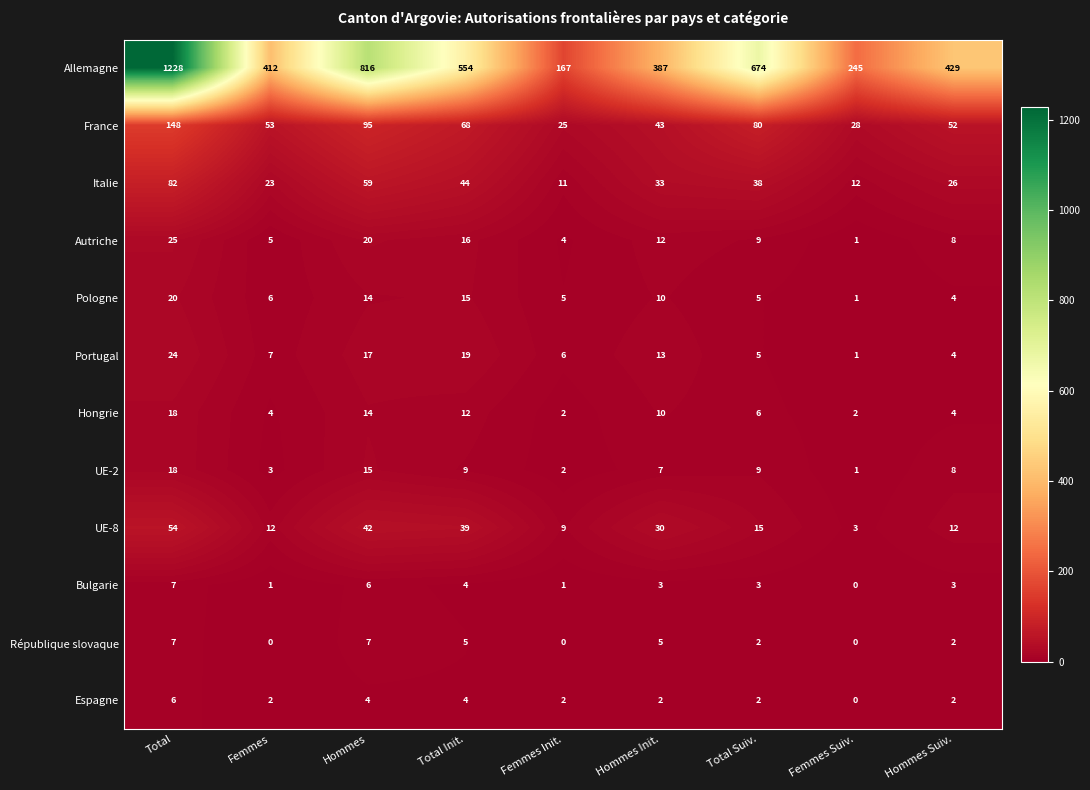

What is the greatest value displayed?

1228